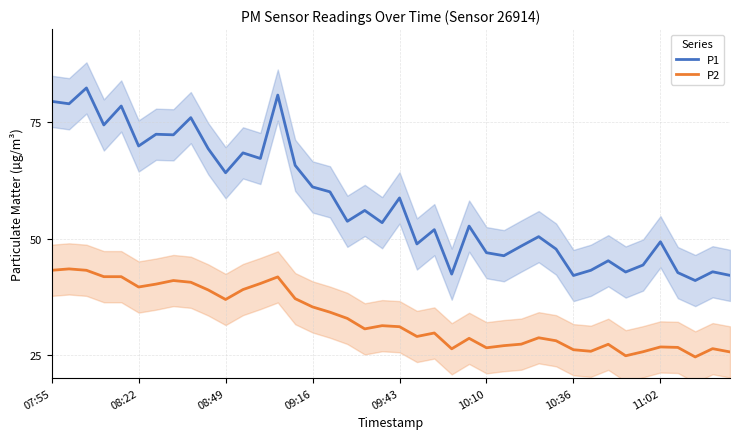

Where is P2 nearest to the value 34?

16